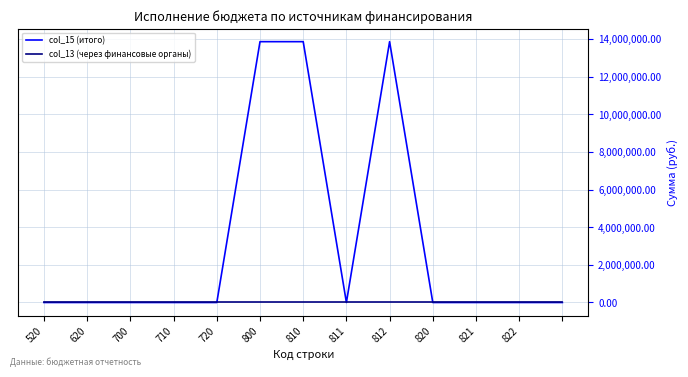

Reading right to left, list all the values displayed in this chart.

col_15 (итого): 0.0	0.0	0.0	0.0	13854858.4	0.0	13854858.4	13854858.4	0.0	0.0	0.0	0.0	0.0
col_13 (через финансовые органы): 0.0	0.0	0.0	0.0	0.0	0.0	0.0	0.0	0.0	0.0	0.0	0.0	0.0